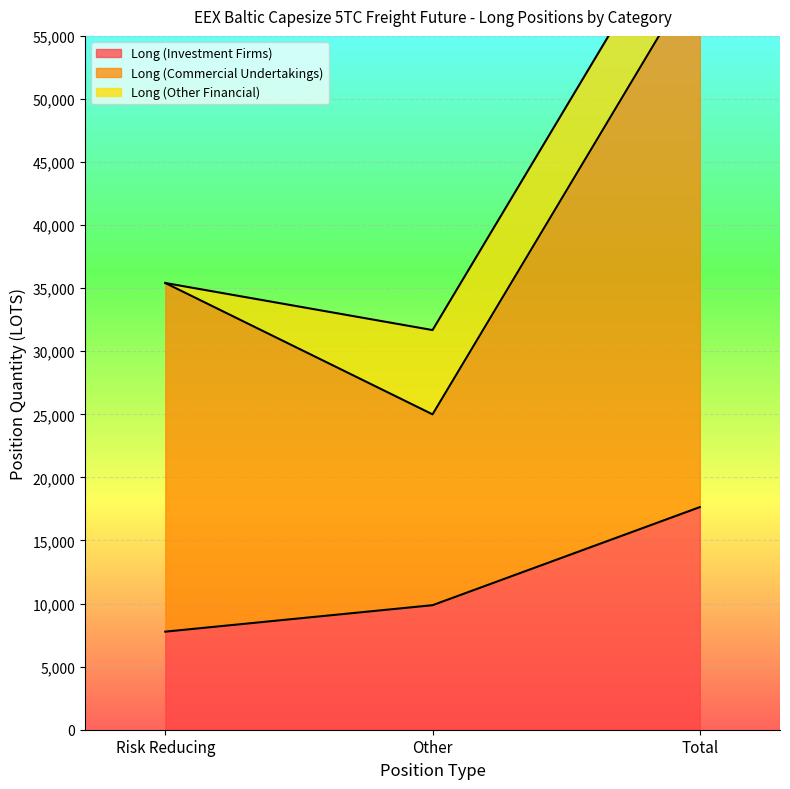

Is it true that Long (Investment Firms) equals 7774.6 at Risk Reducing?

True